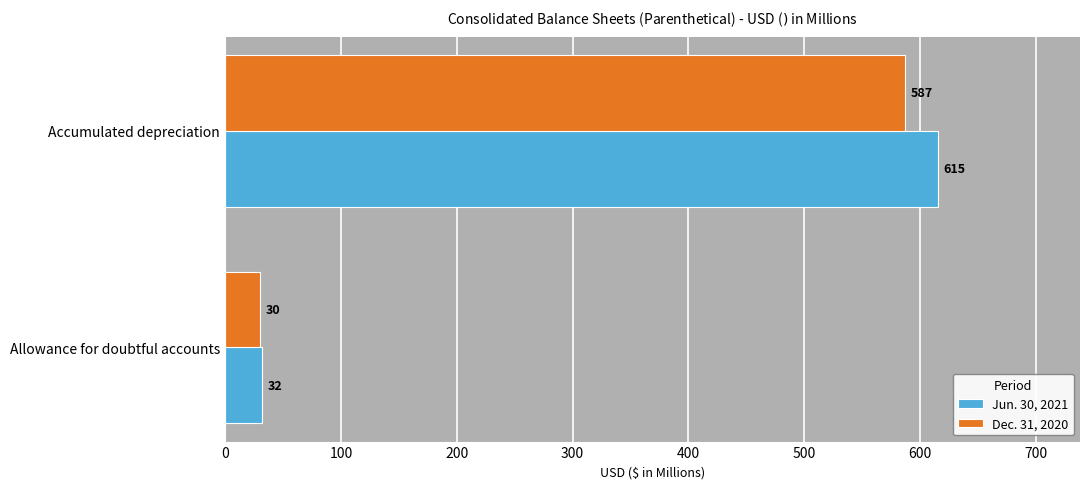

What is the sum of all Jun. 30, 2021 values?

647